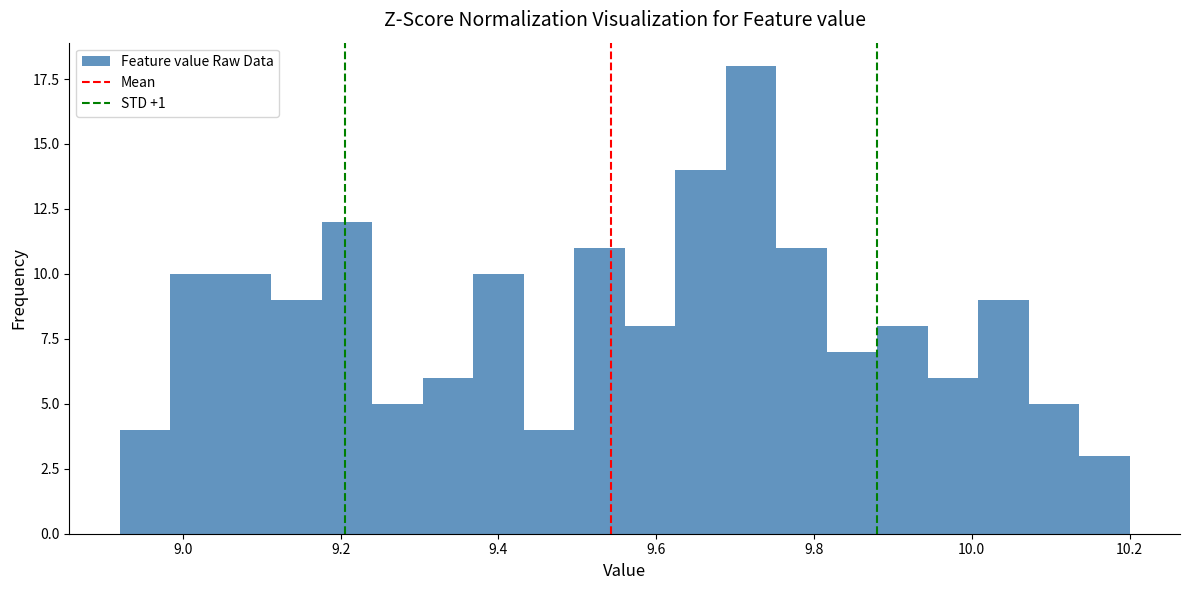

Around what value on the x-axis is the tallest bar? Give the approximate position of its centre, as read against the axis.

9.72